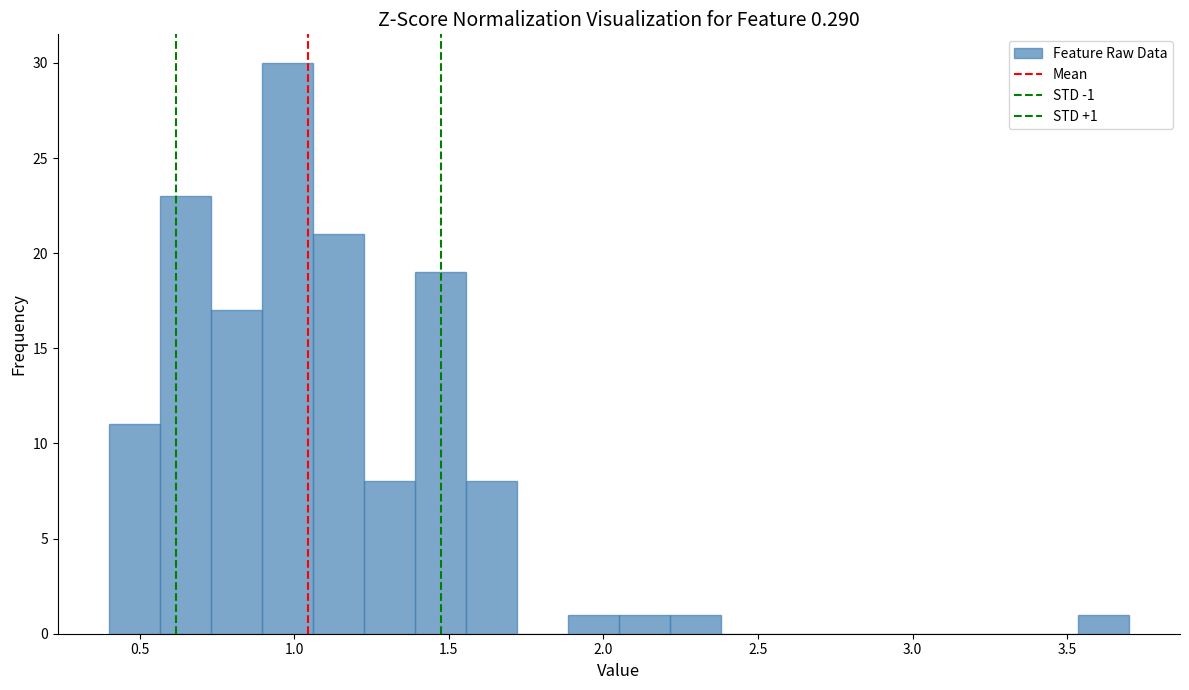

Read against the x-axis, roughly where is the centre of the tallest bar?

1.00